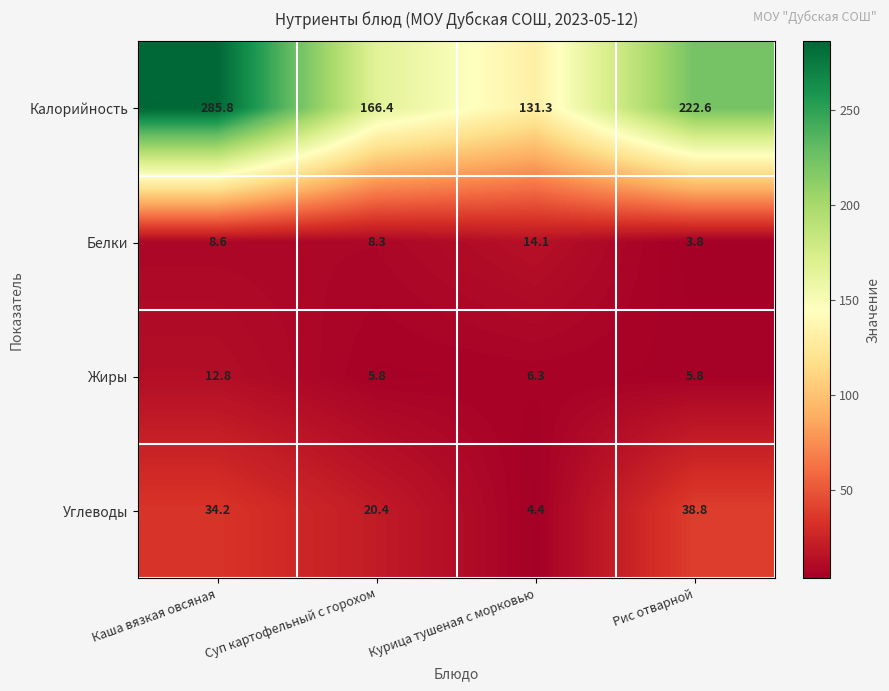

What is the approximate value of Белки at Рис отварной?

3.8